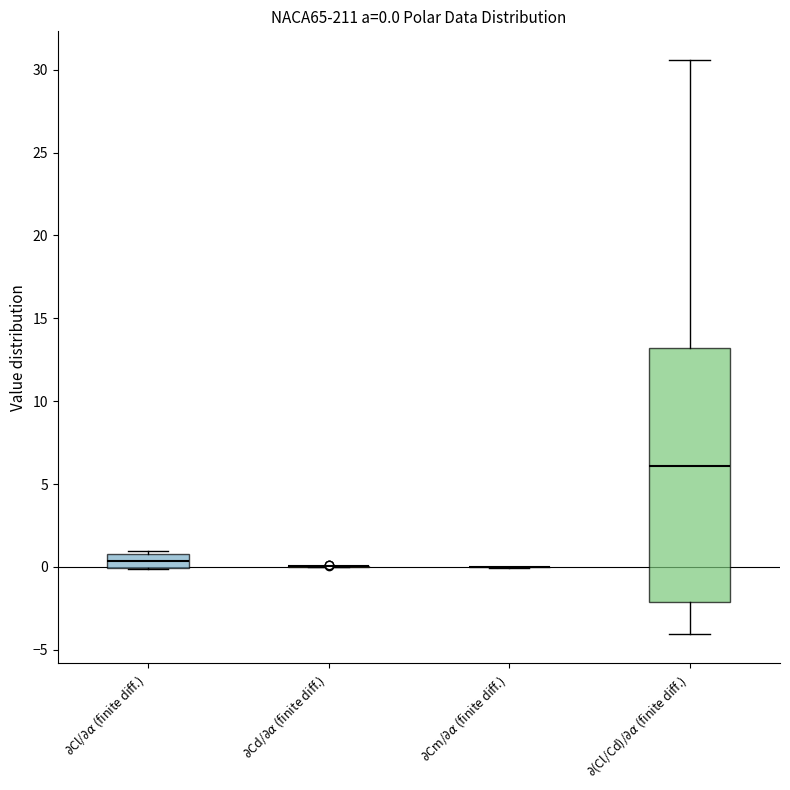

Comparing the boxes themselves (not the whiskers), which one is the tallest?

$\partial$(Cl/Cd)/$\partial\alpha$ (finite diff.)